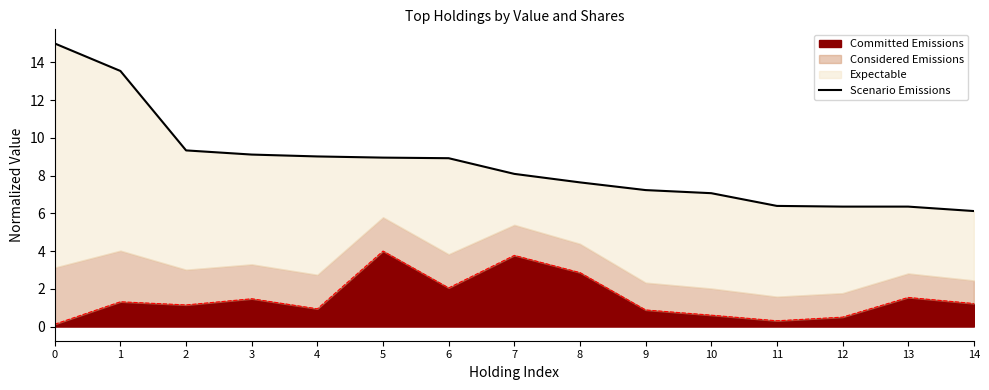

True or false: the data shows 7.1 at 10.

True